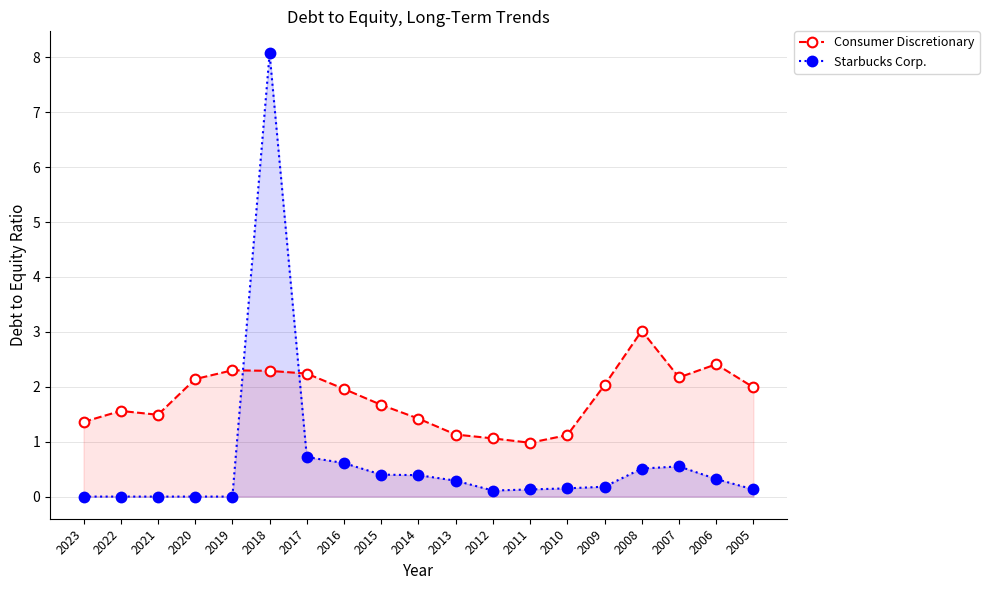

Rank the series by their maximum value, from lowest to highest.

Consumer Discretionary, Starbucks Corp.